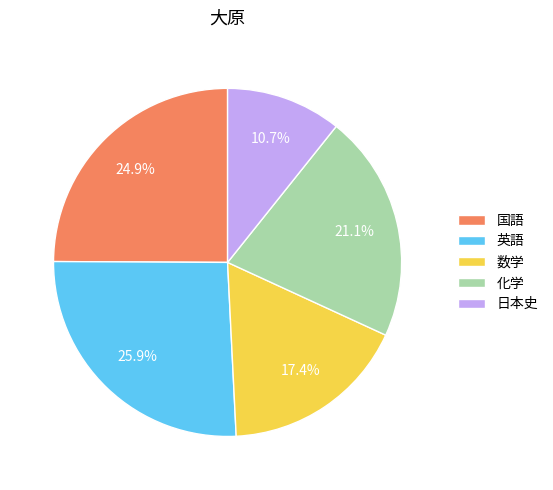

How many segments does this pie chart have?

5